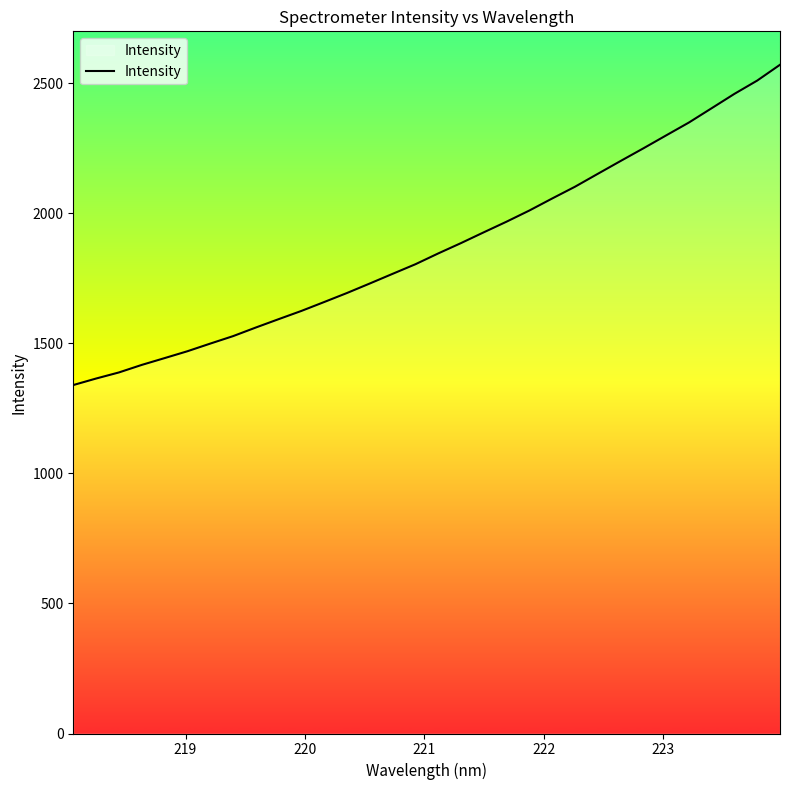

What is the minimum value shown in the chart?

1339.7